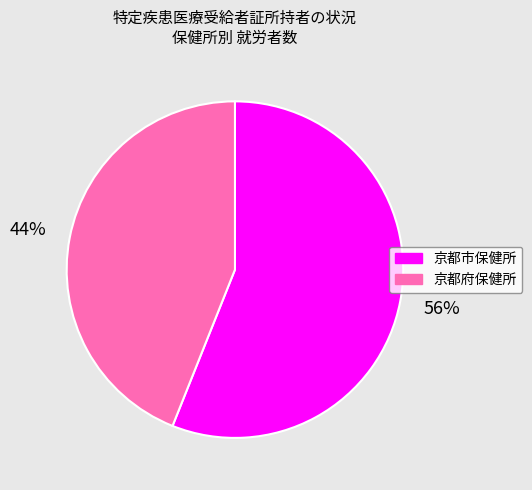

What percentage is the 京都市保健所 slice, to the nearest percent?

56%